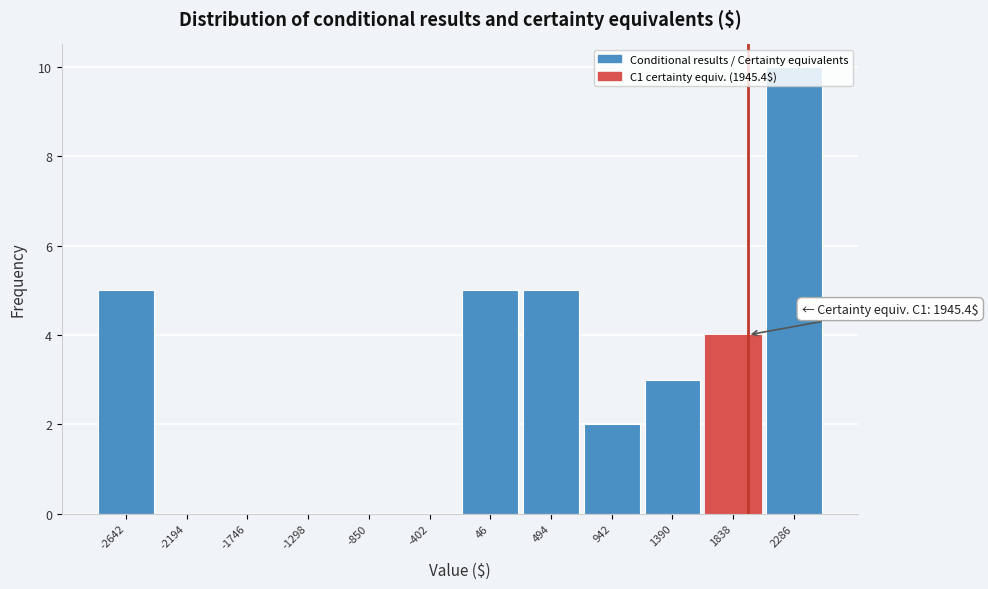

Over which range of the x-axis is the bar tallest?

2050 to 2500